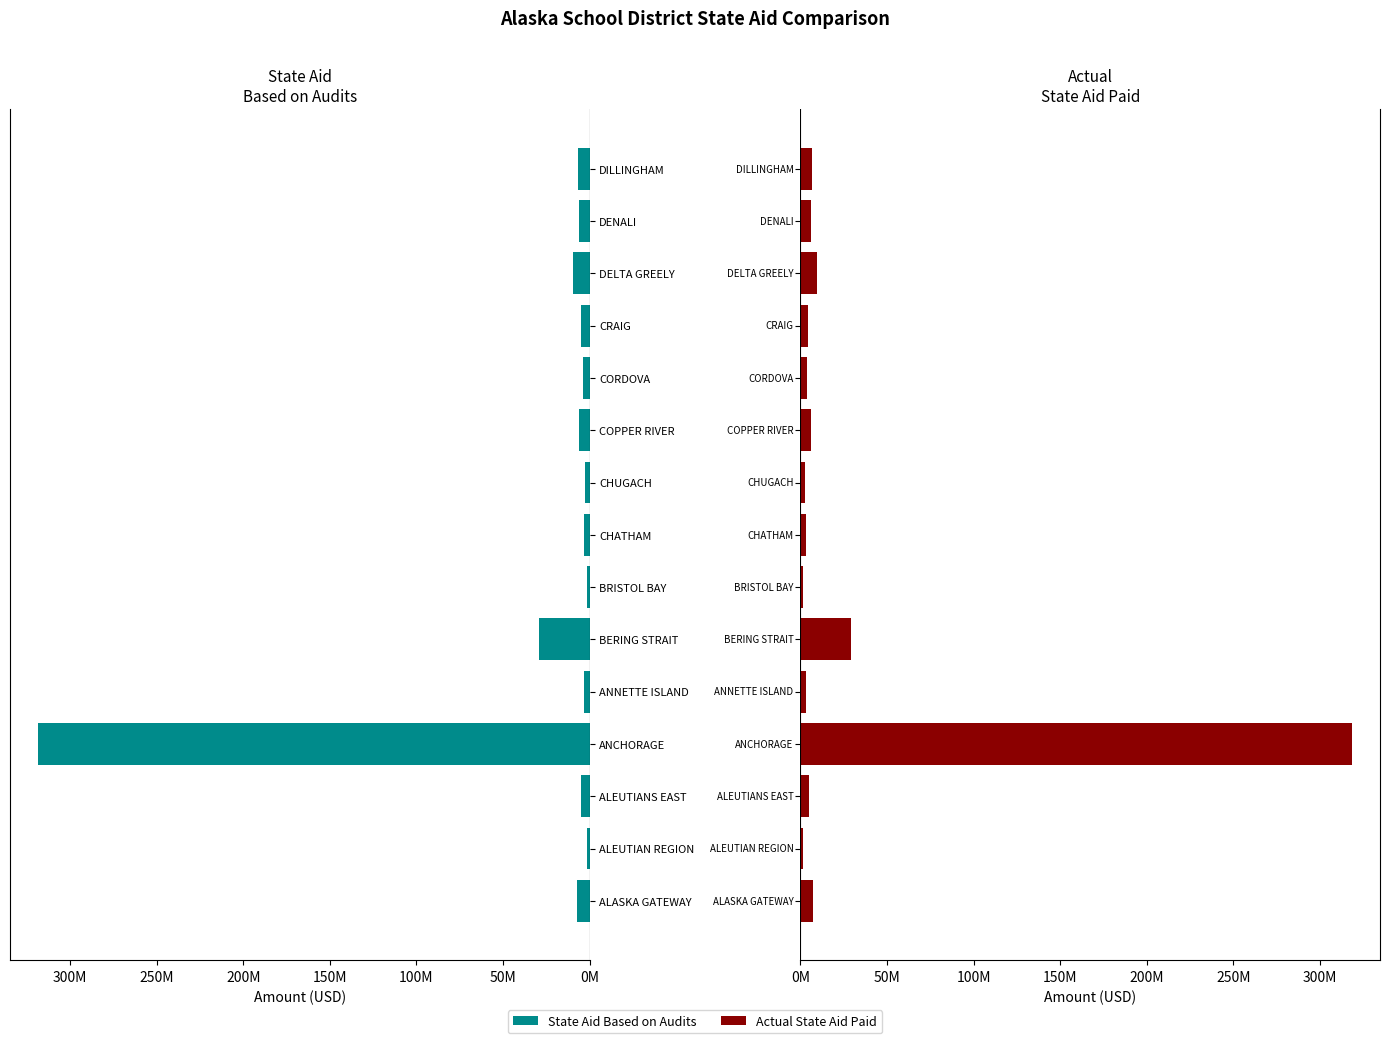

Which series changed the most between BERING STRAIT and CHUGACH?

State Aid Based on Audits